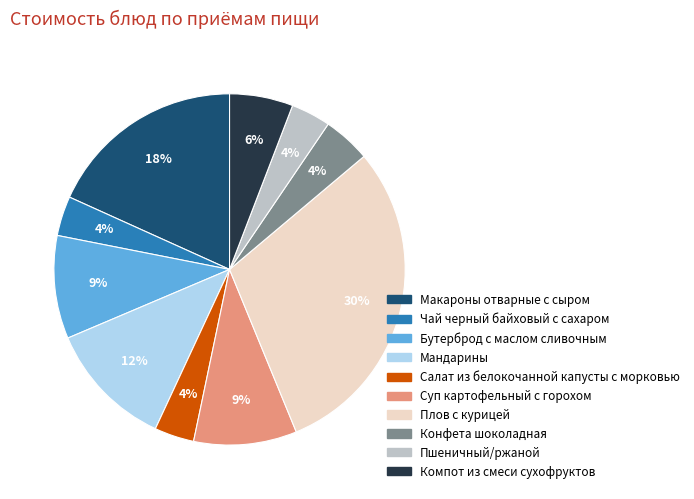

Which has a higher value, Салат из белокочанной капусты с морковью or Суп картофельный с горохом?

Суп картофельный с горохом